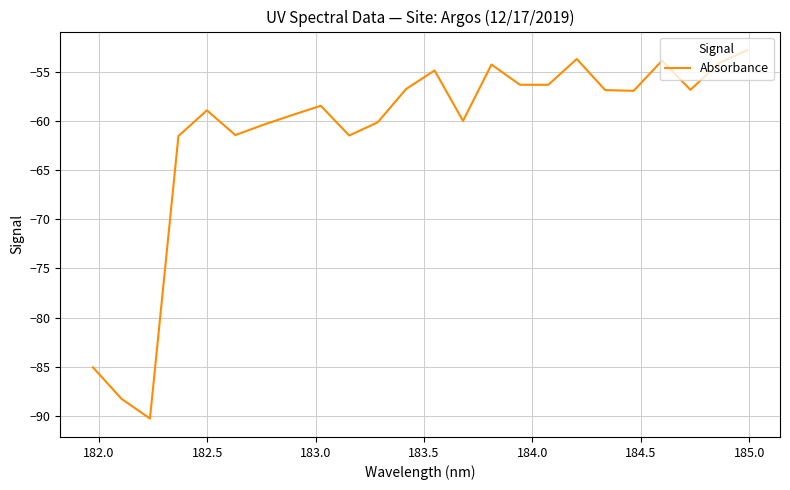

What is the minimum value shown in the chart?

-90.3